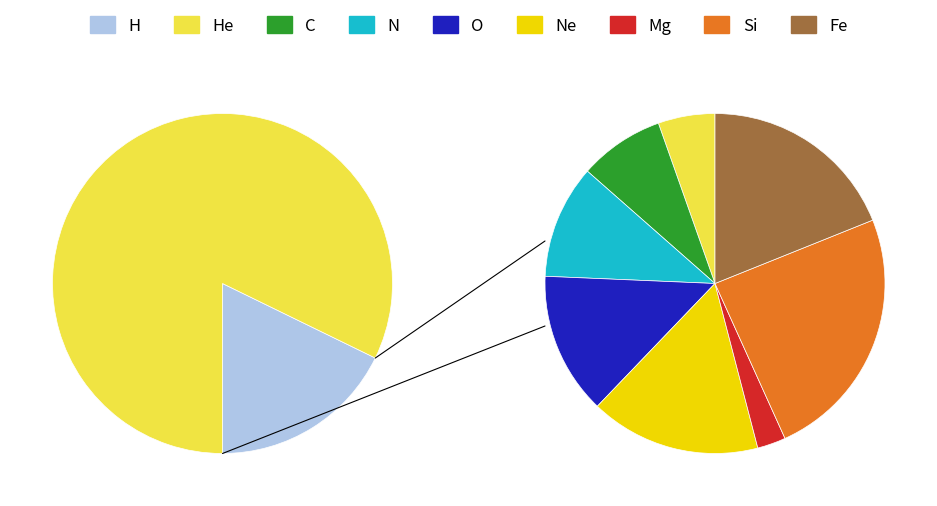

Is there any slice that represents more than half of the pie?

No